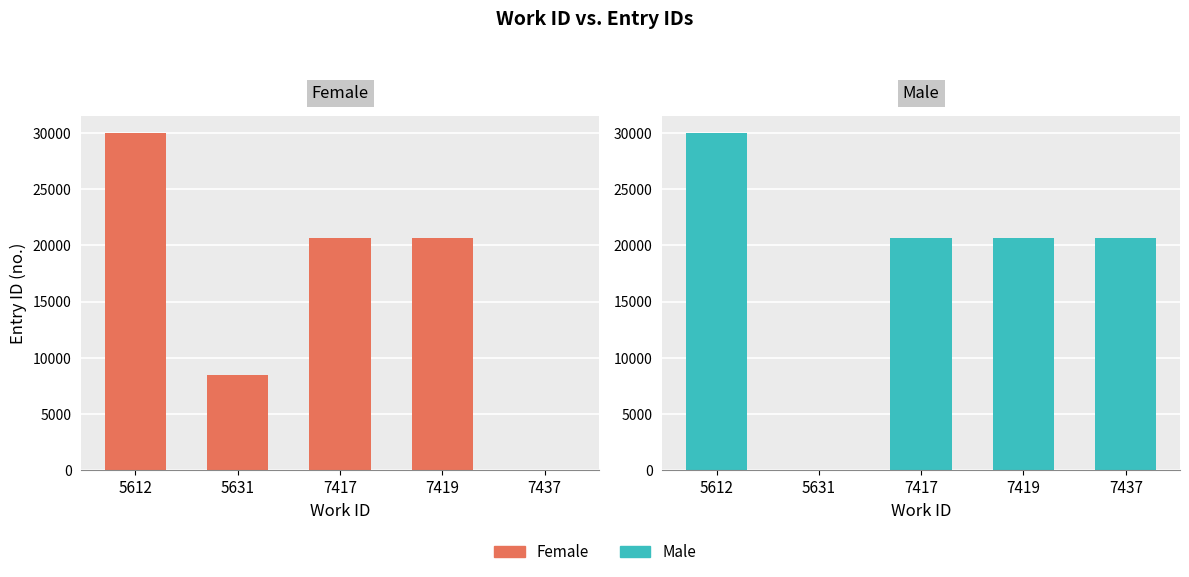

At how many categories does at least one series exceed 7184?

5